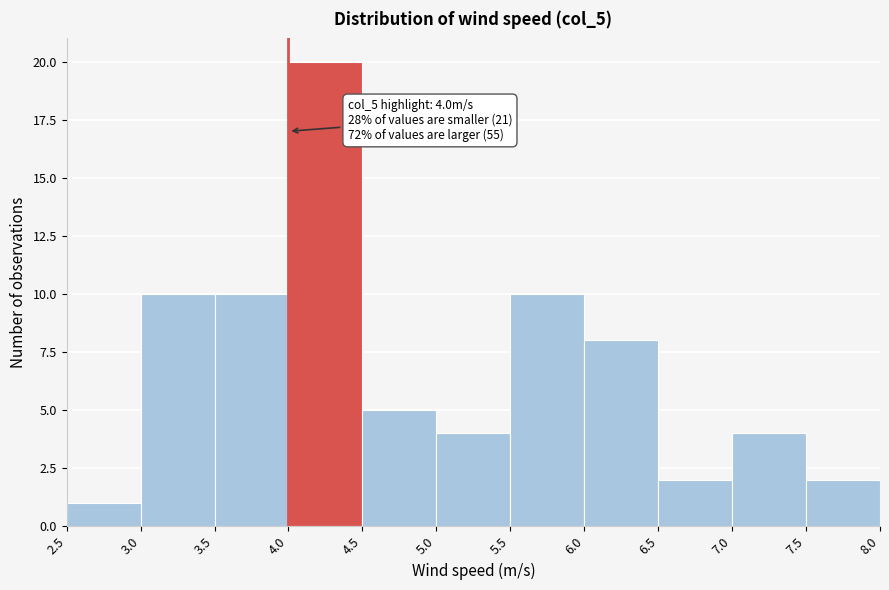

Which range on the x-axis has the tallest bar?

4.0 to 4.5